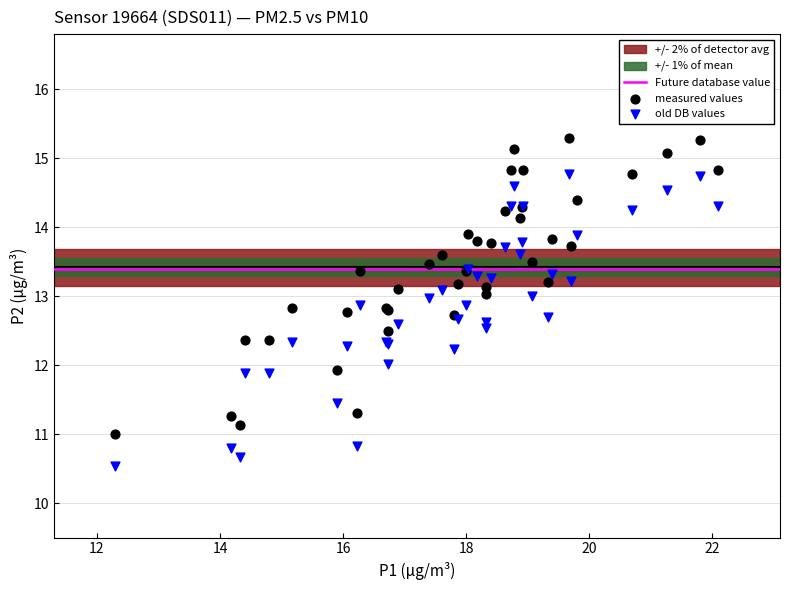

Which series has the widest spread of Y values?

measured values